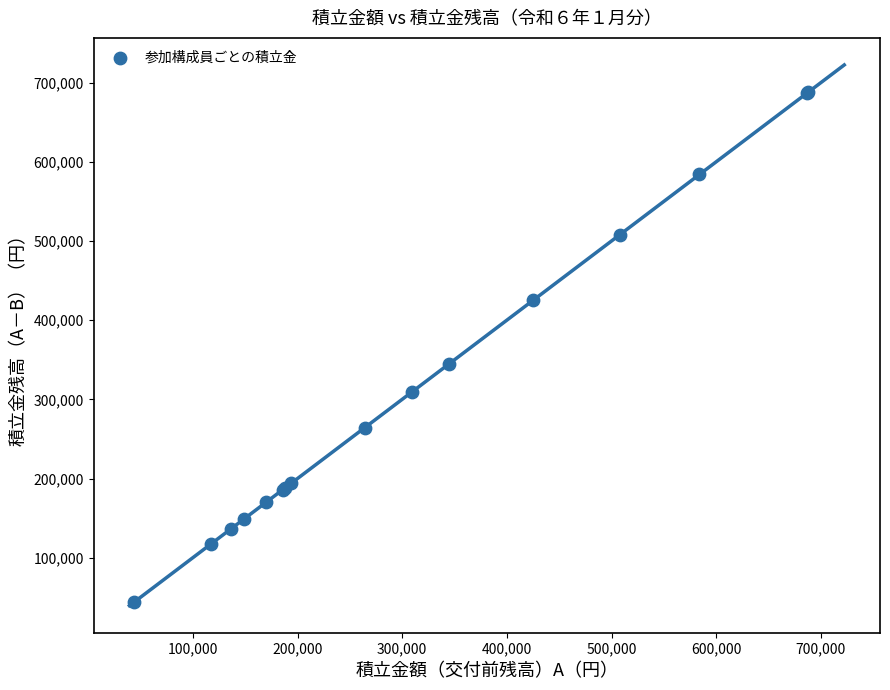

What Y value in the scatter plot is closest to 365828?

344800